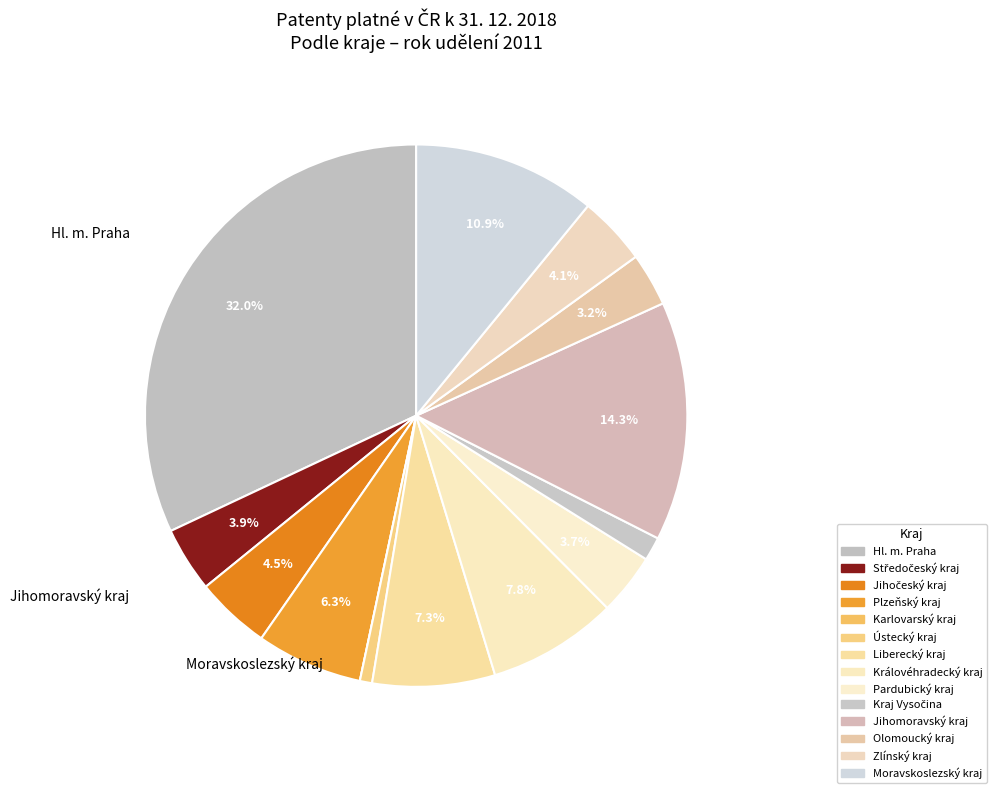

To the nearest percent, what percentage of the pie is Hl. m. Praha?

32%